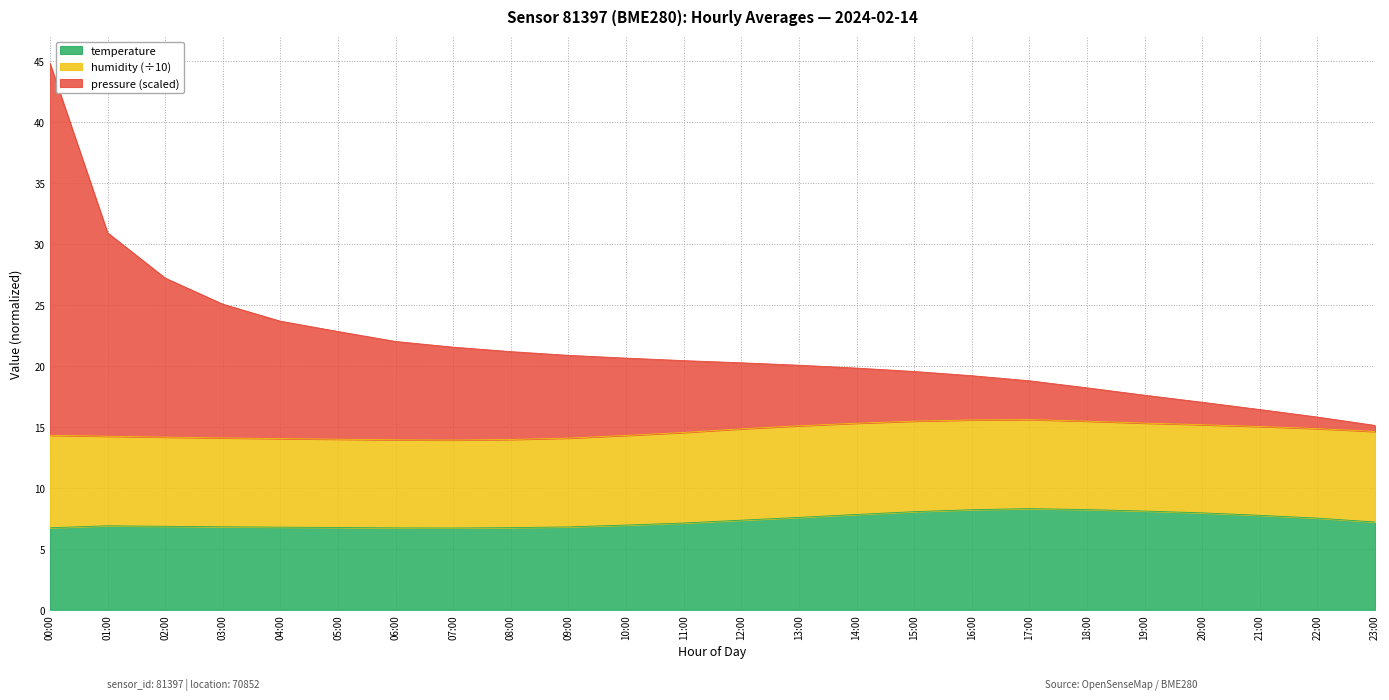

What is the difference between the maximum and second lowest values in the temperature series?

1.6